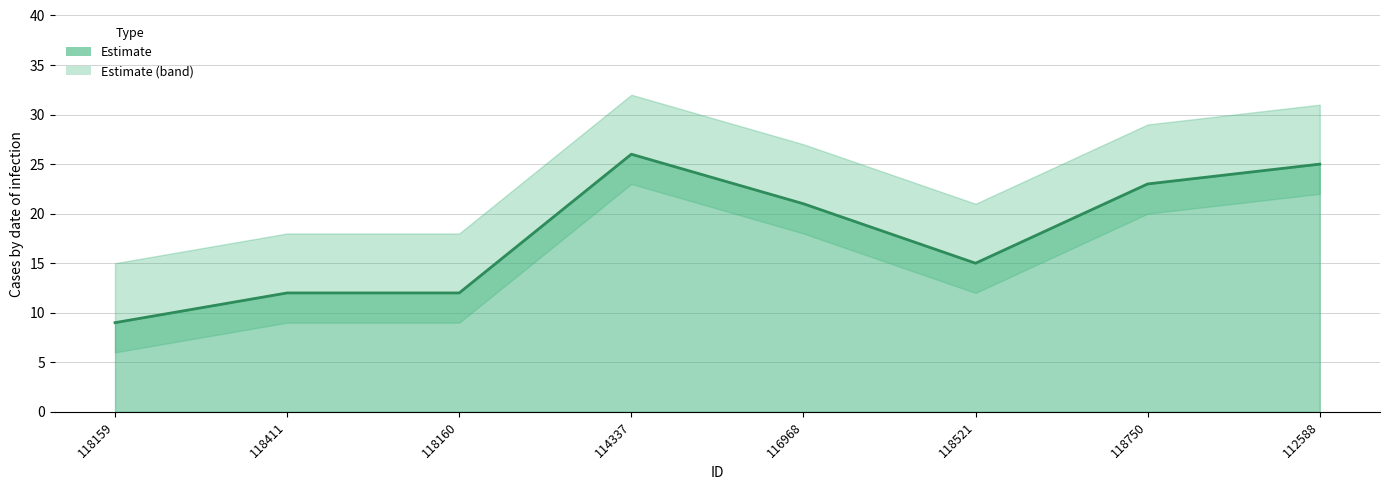

Reading left to right, list all the values displayed in this chart.

118159=9	118411=12	118160=12	114337=26	116968=21	118521=15	118750=23	112588=25